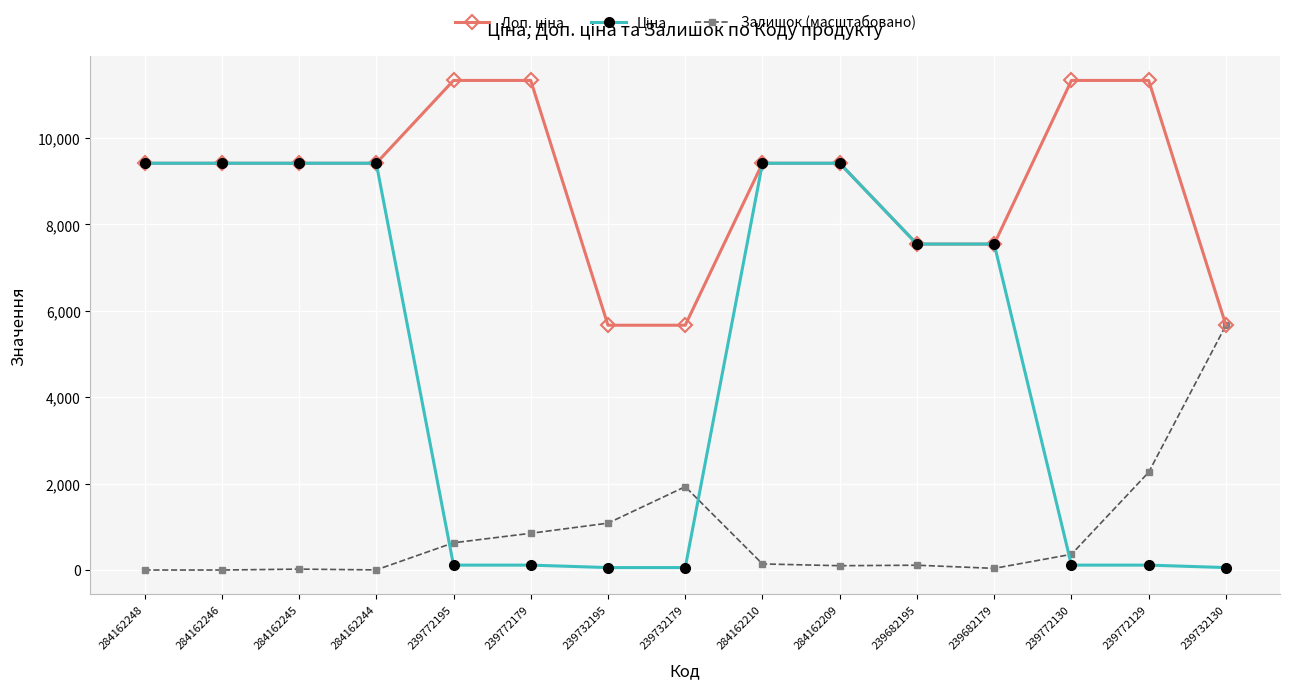

Between 239732179 and 239732130, which series saw the biggest shift?

Залишок (масштабовано)